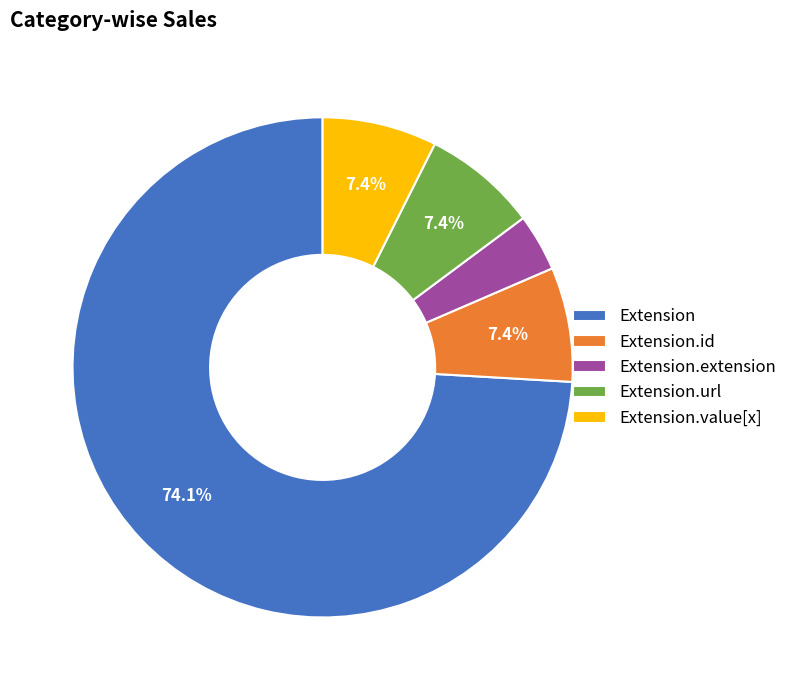

How many slices are in this pie chart?

5